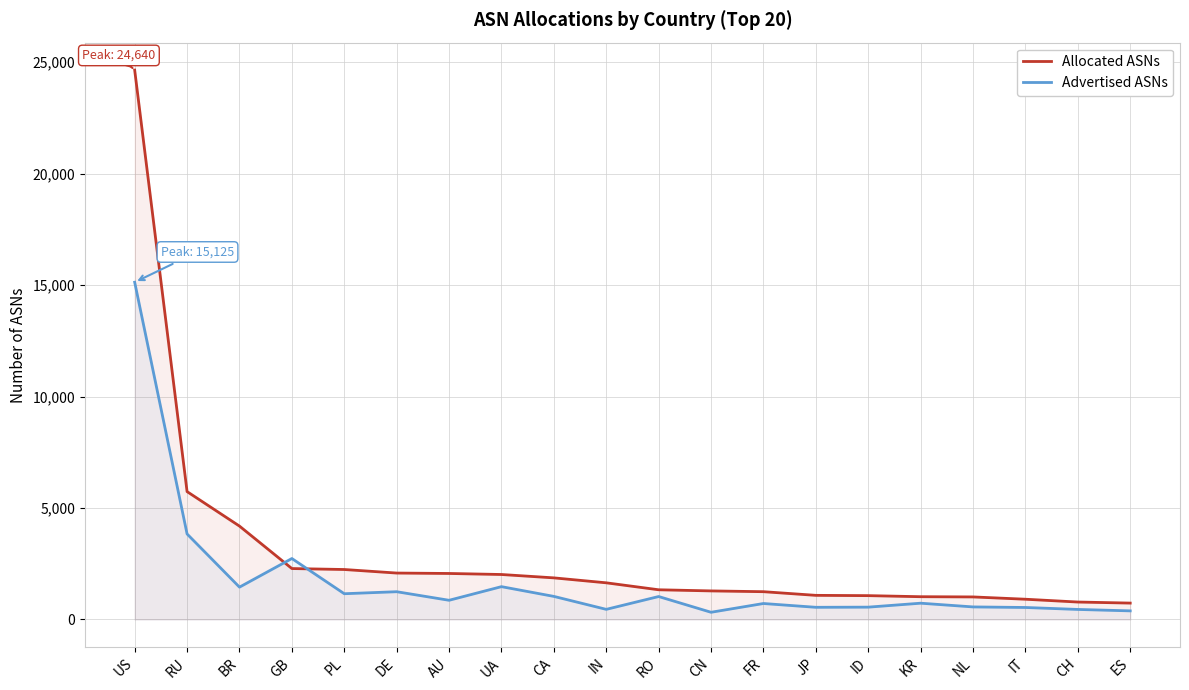

What is the difference between the Allocated ASNs values at KR and ES?

286